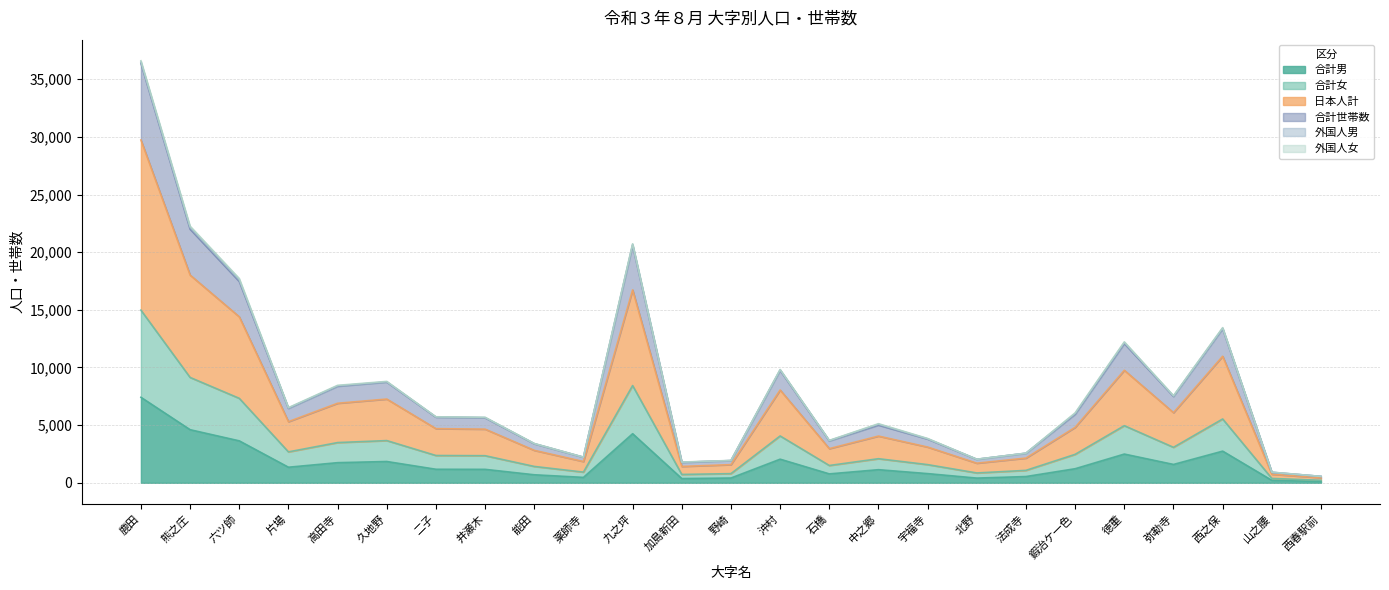

What is the label of the 25th point from the left?

西春駅前